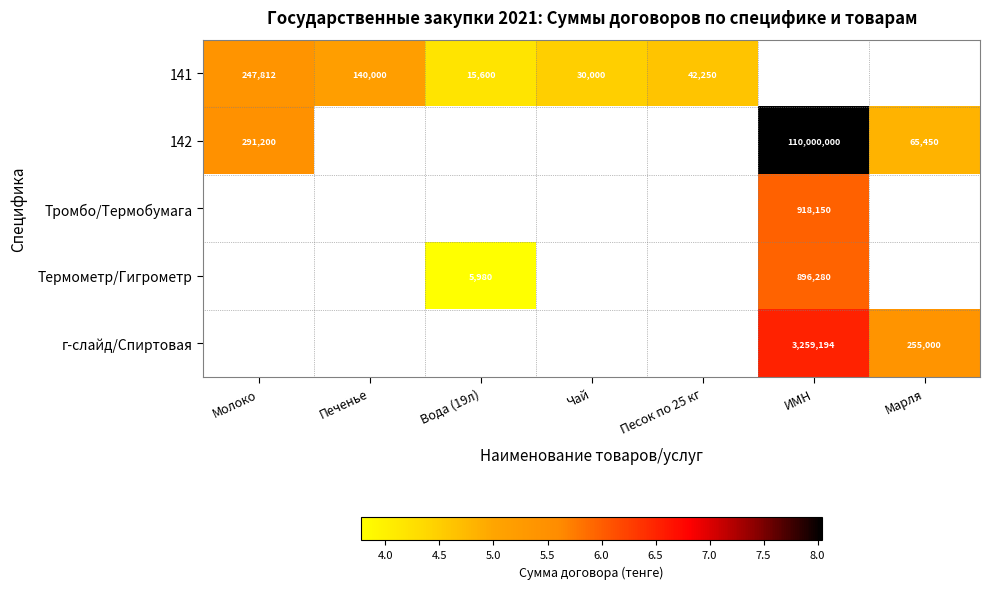

How many positive values does the Термометр/Гигрометр series have?

2